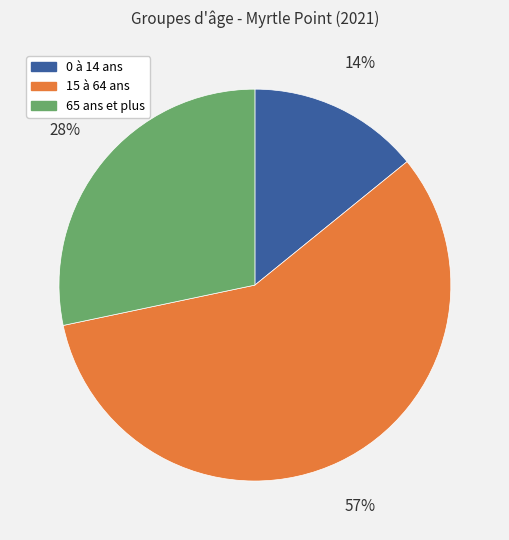

How many segments does this pie chart have?

3